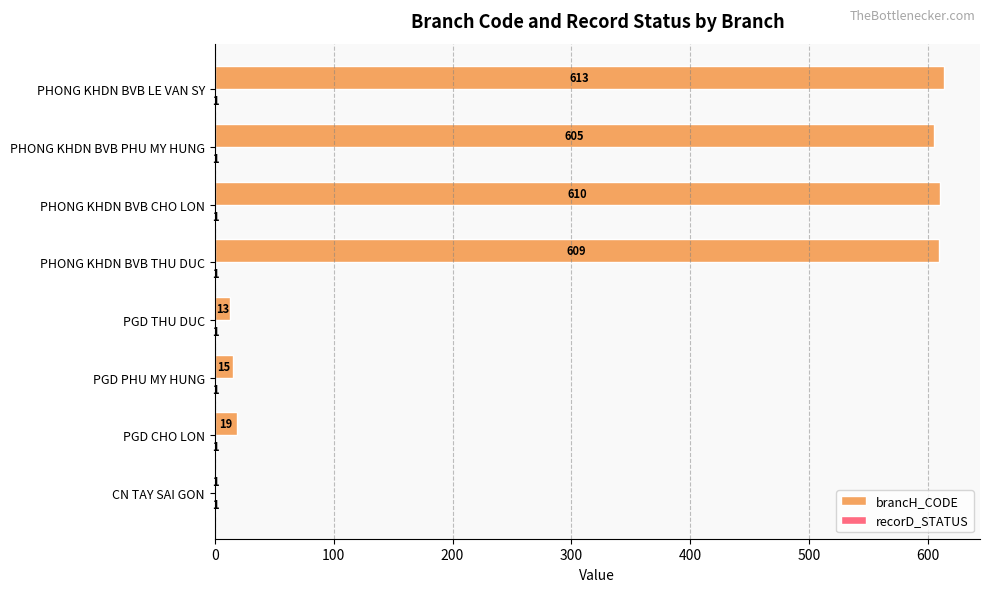

Which series has the widest spread of values?

brancH_CODE